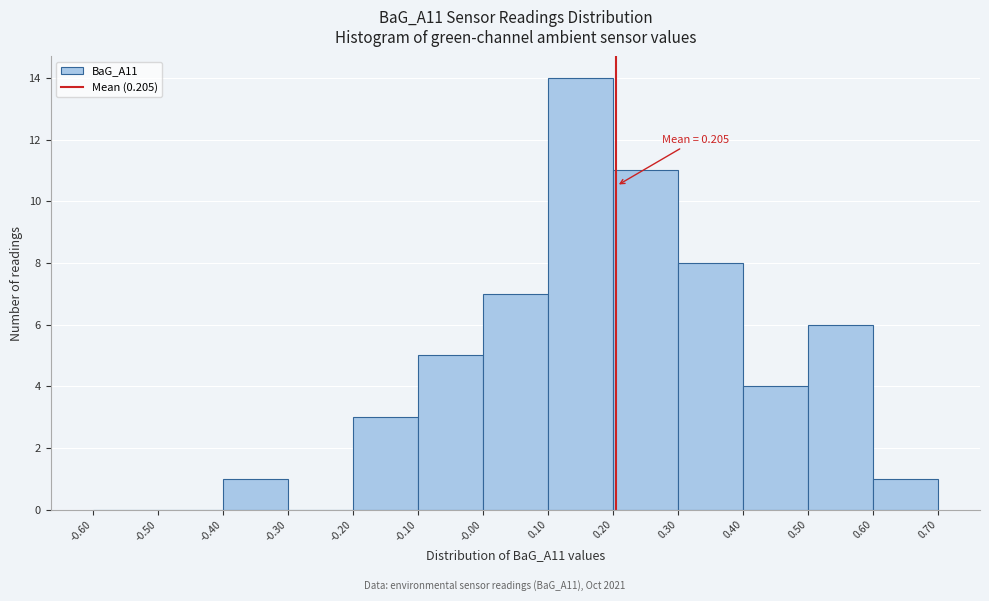

Which range on the x-axis has the tallest bar?

0.10 to 0.20